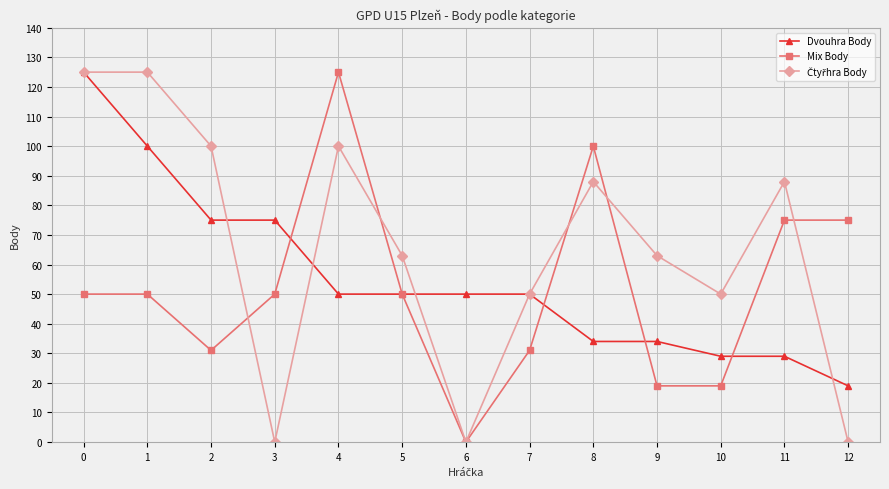

At how many categories does at least one series exceed 37?

13